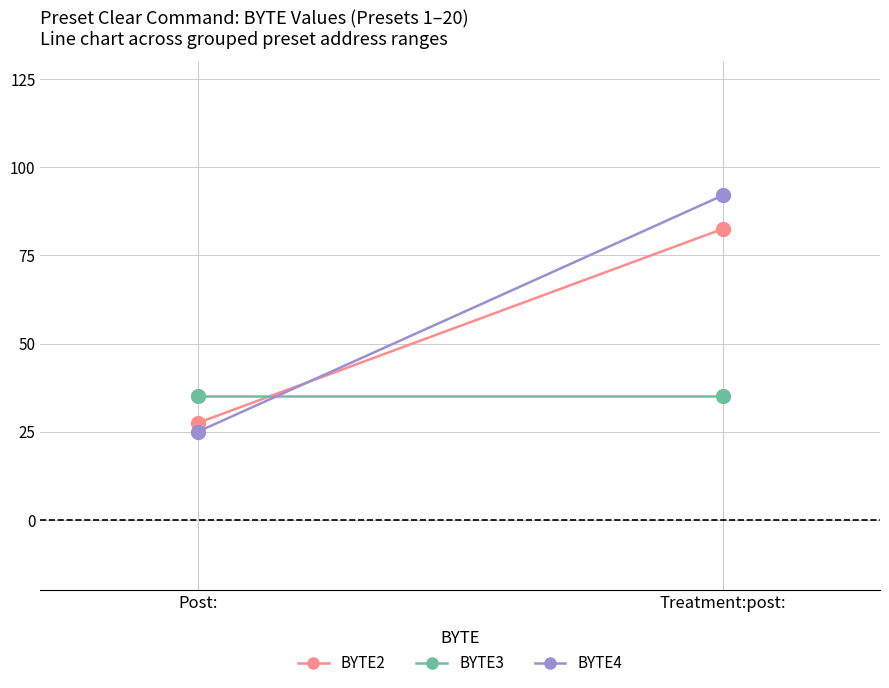

Which series has the largest total across all categories?

BYTE4